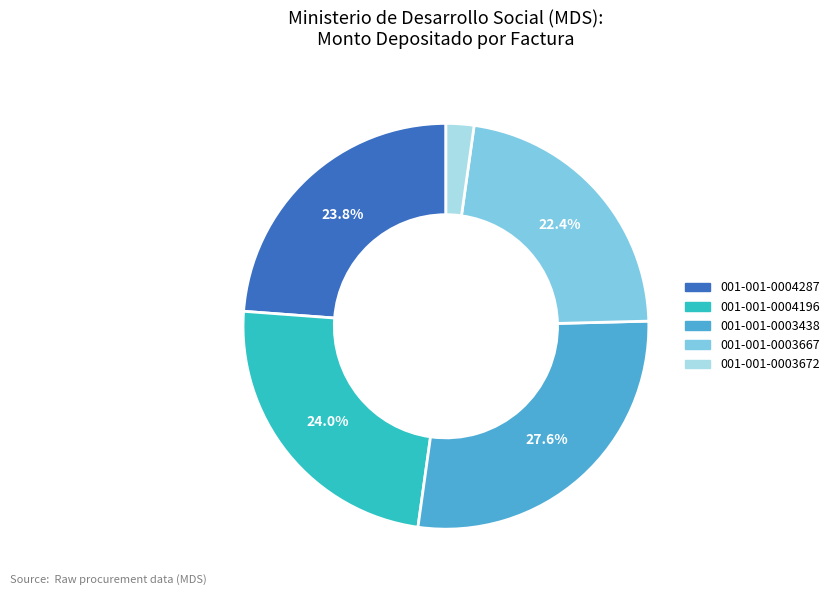

The 001-001-0004287 slice represents 24% of the pie. True or false?

True